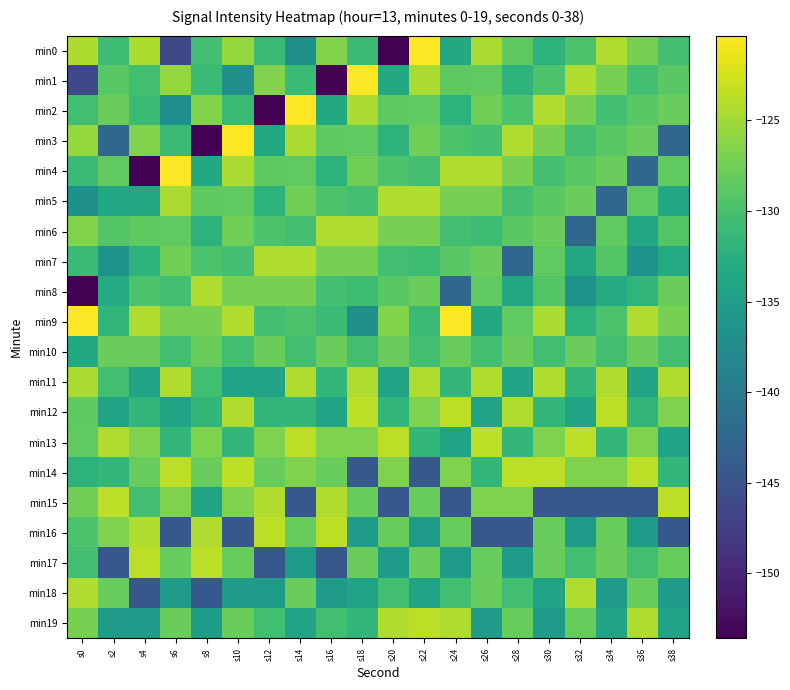

Which has a higher value, s28 or s34?

s34